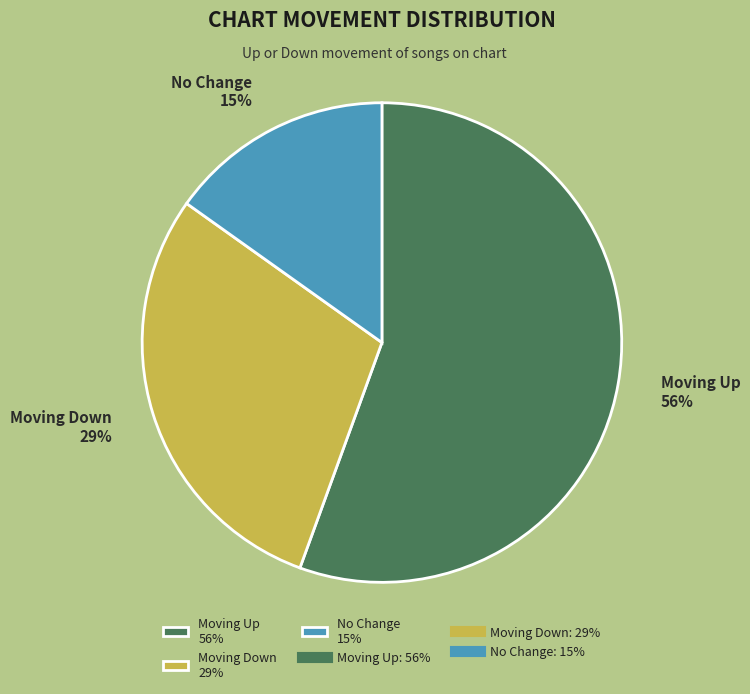

To the nearest percent, what is the average slice percentage?

33%